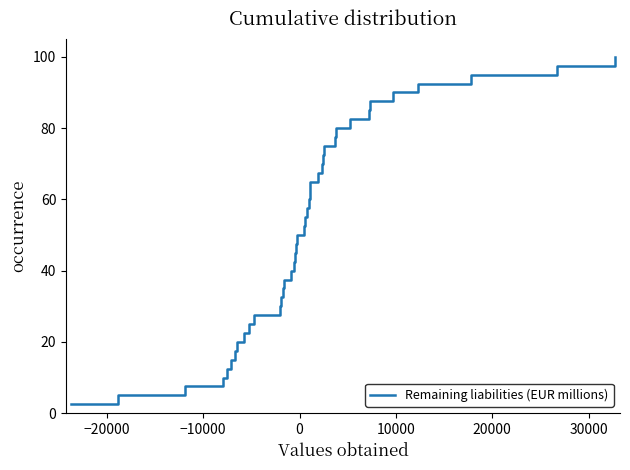

Reading left to right, what are all the values shown in this chart?

2.5	5.0	7.5	10.0	12.5	15.0	17.5	20.0	22.5	25.0	27.5	30.0	32.5	35.0	37.5	40.0	42.5	45.0	47.5	50.0	52.5	55.0	57.5	60.0	62.5	65.0	67.5	70.0	72.5	75.0	77.5	80.0	82.5	85.0	87.5	90.0	92.5	95.0	97.5	100.0